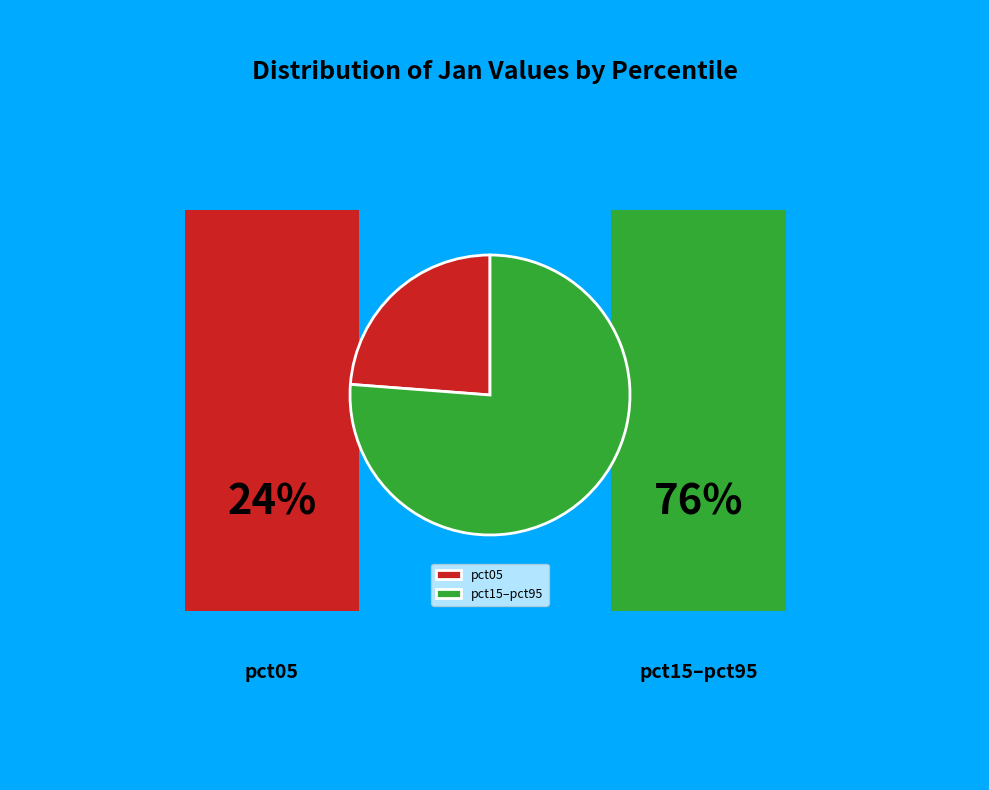

Rank the categories by value from lowest to highest.

pct05, pct15–pct95